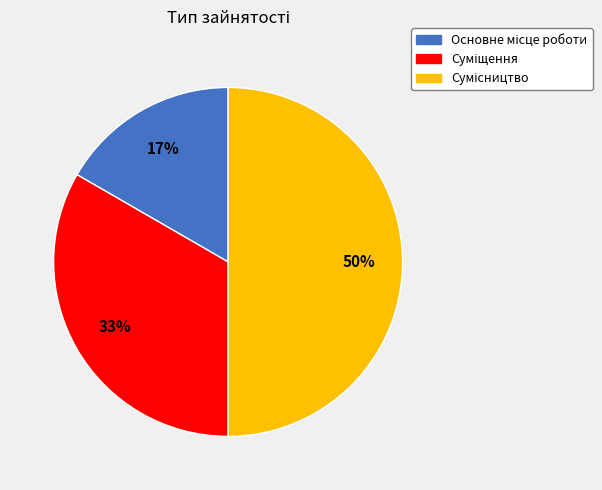

To the nearest percent, what is the average slice percentage?

33%